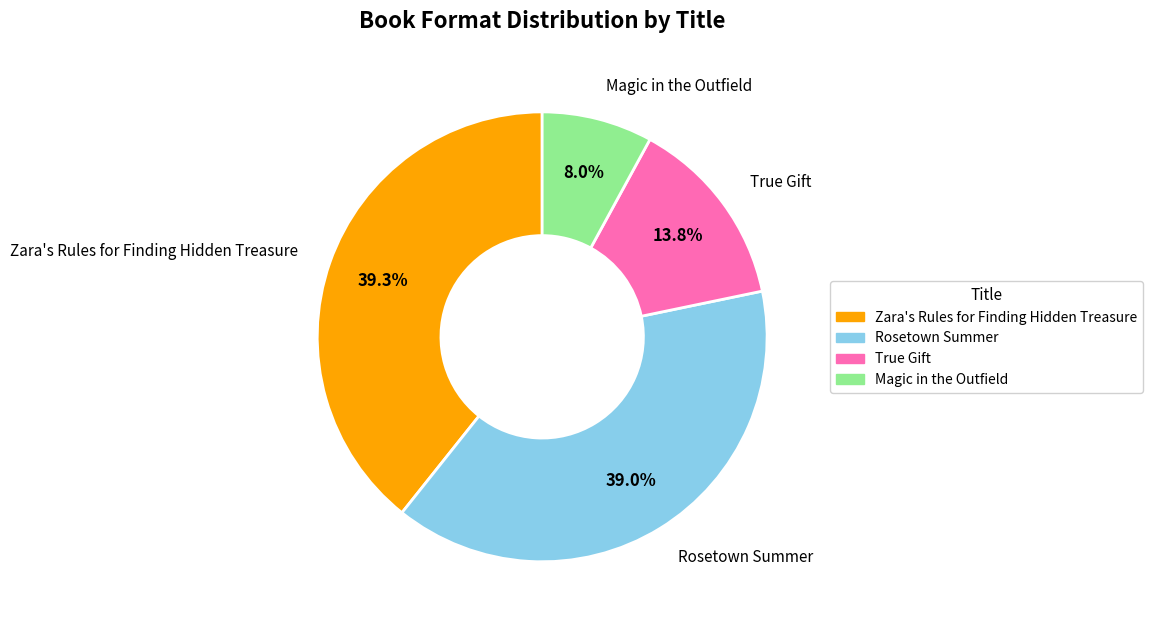

To the nearest percent, what is the combined percentage of True Gift and Magic in the Outfield?

22%